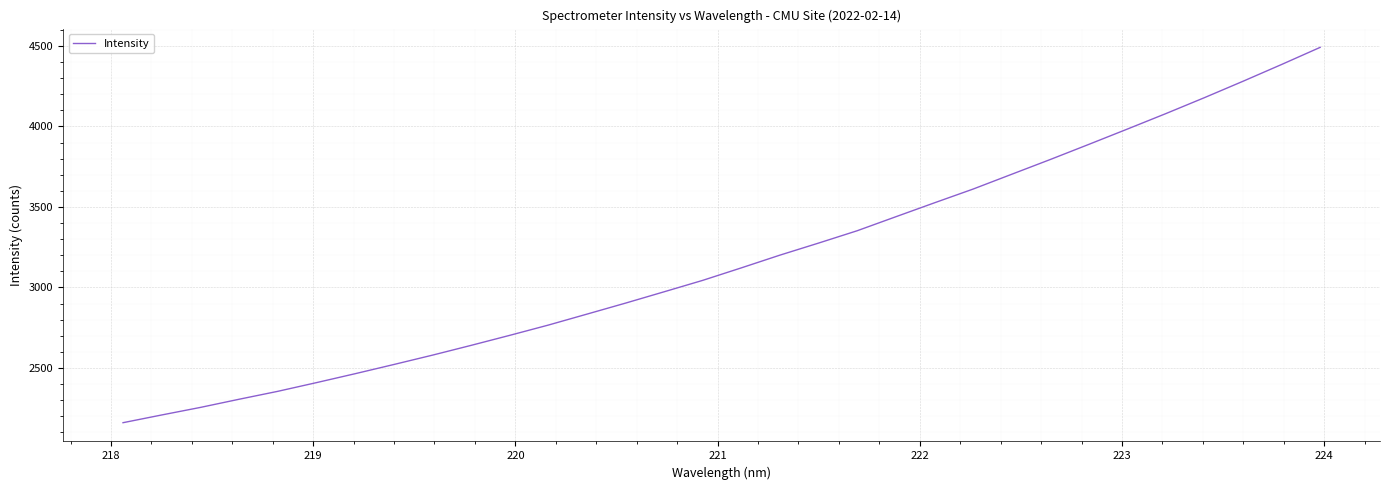

Reading left to right, list all the values displayed in this chart.

2160.1	2208.0	2254.9	2305.6	2354.7	2408.7	2464.1	2521.2	2579.3	2640.0	2702.3	2766.1	2834.1	2902.6	2973.0	3044.0	3121.6	3200.7	3275.5	3352.1	3439.0	3525.4	3610.7	3702.5	3794.2	3888.3	3983.5	4079.8	4178.8	4280.6	4384.7	4491.1